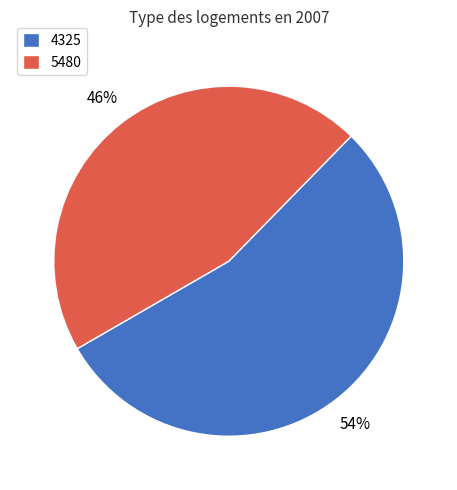

Count the number of slices in the pie.

2